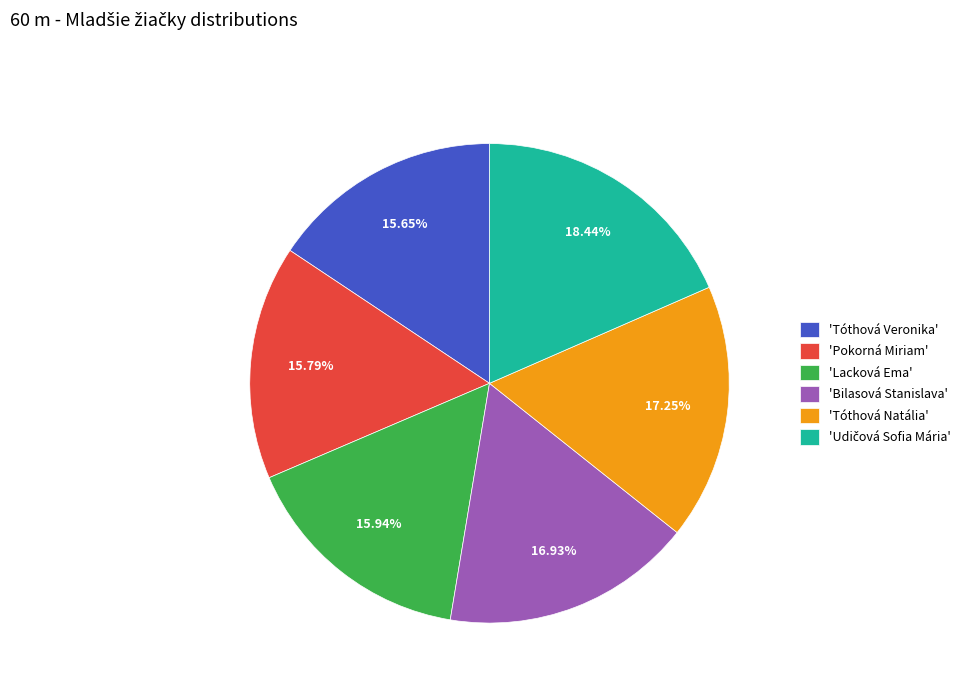

Approximately how many times larger is the value at 'Pokorná Miriam' compared to 'Lacková Ema'?

1.0